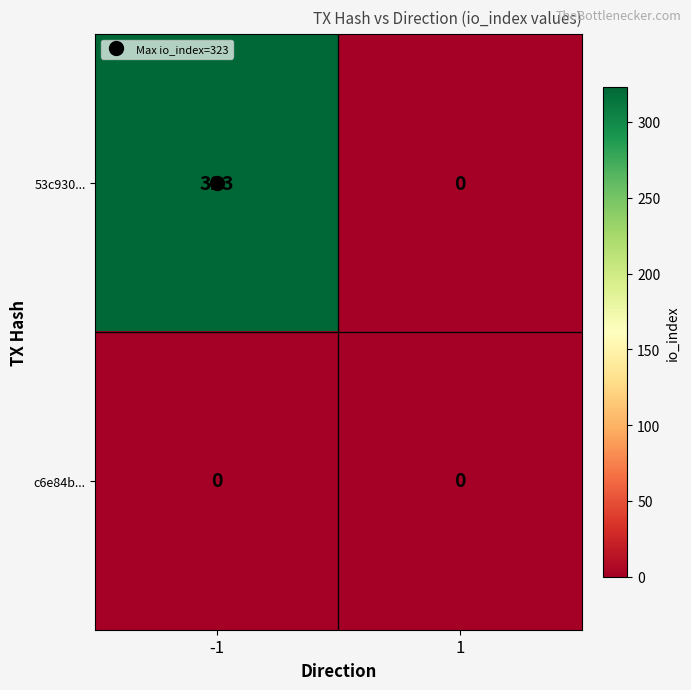

List the series in order of their peak value, highest first.

53c930..., c6e84b...